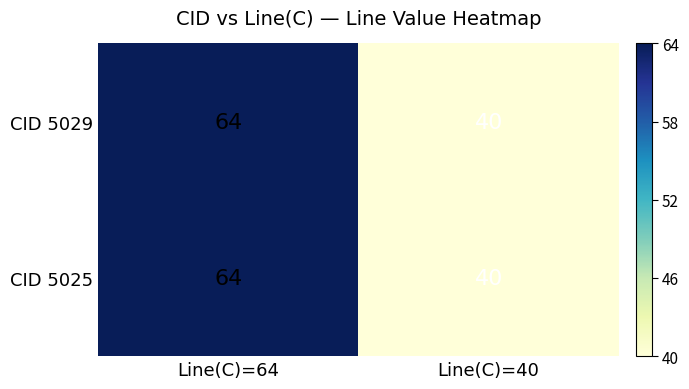

What is the total value across all series at Line(C)=64?

128